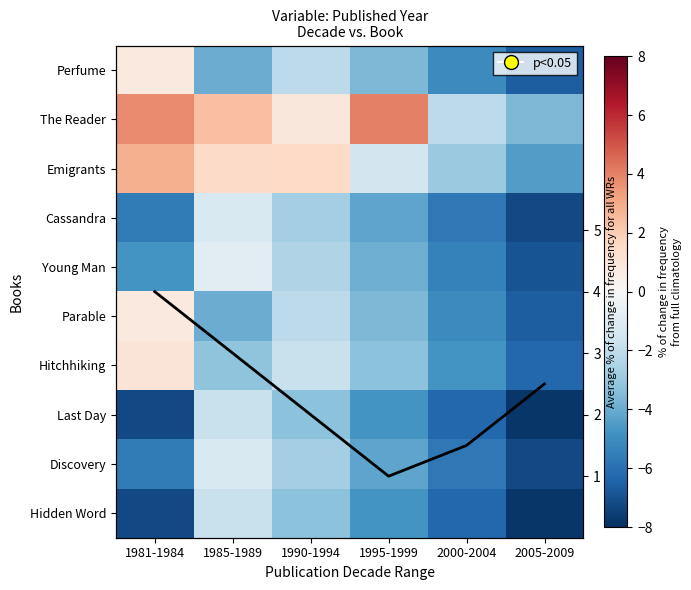

Rank the series at 2000-2004 from highest to lowest value.

The Reader, Emigrants, Hitchhiking, Perfume, Parable, Young Man, Cassandra, Discovery, Last Day, Hidden Word